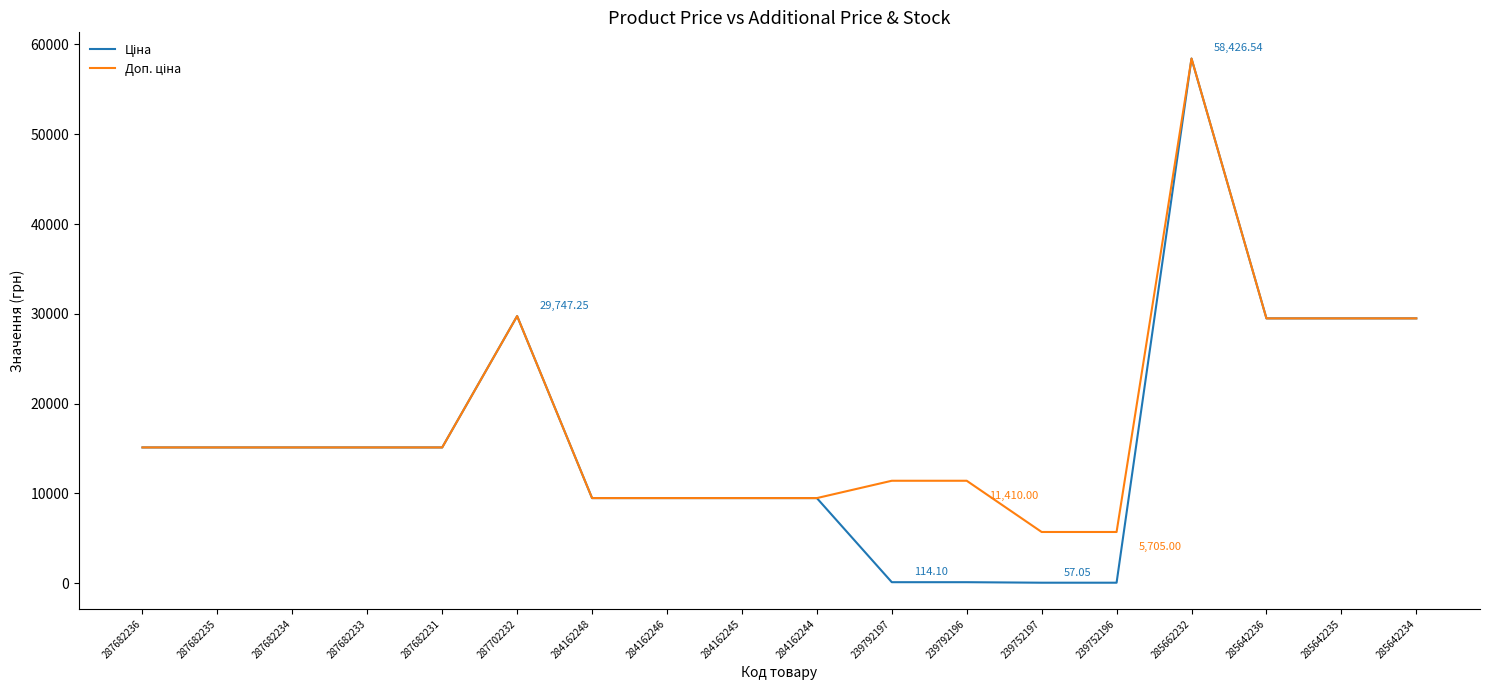

At which category is the sum across all series the highest?

285662232